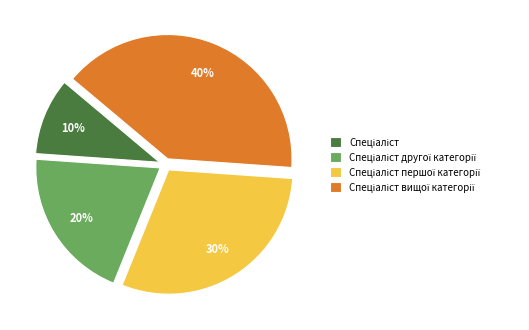

Is there any slice that represents more than half of the pie?

No